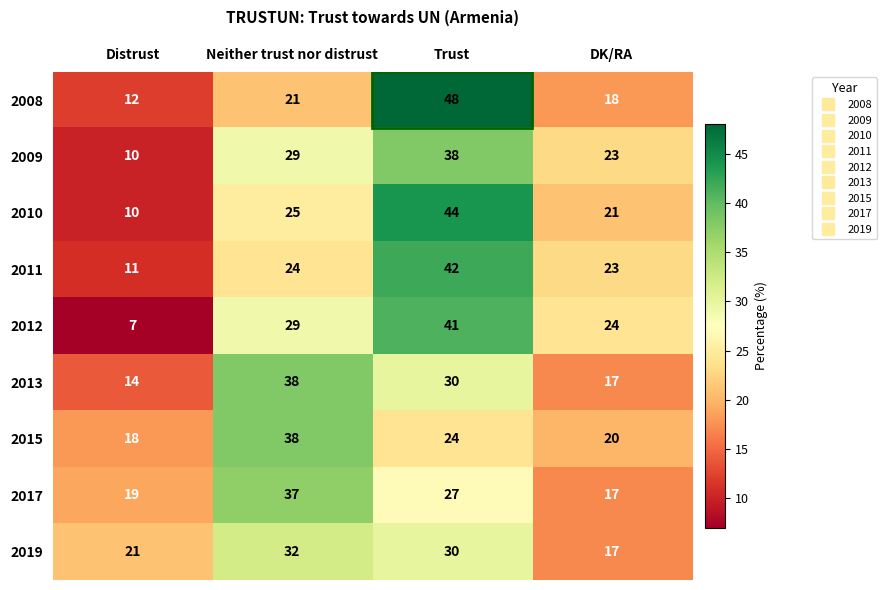

At which category is the sum across all series the highest?

Trust